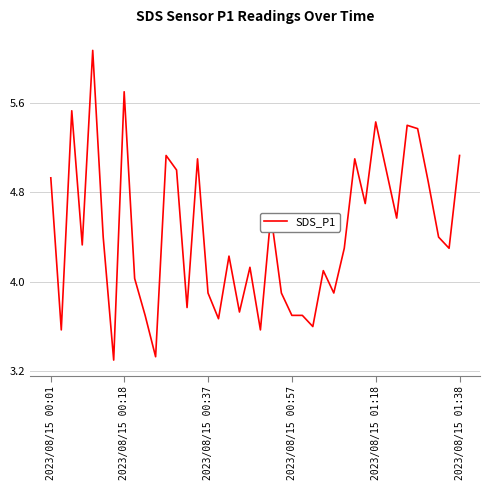

What is the difference between the maximum and minimum values?

2.8